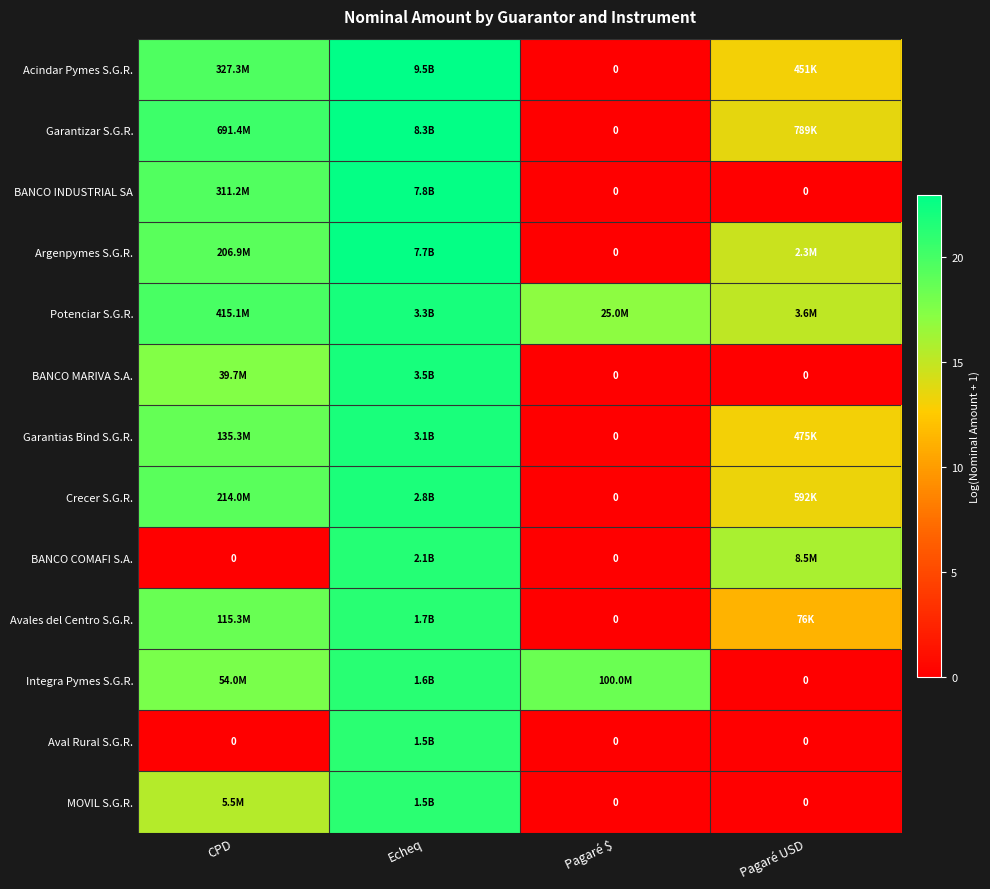

Which category has the highest value across all series?

Echeq